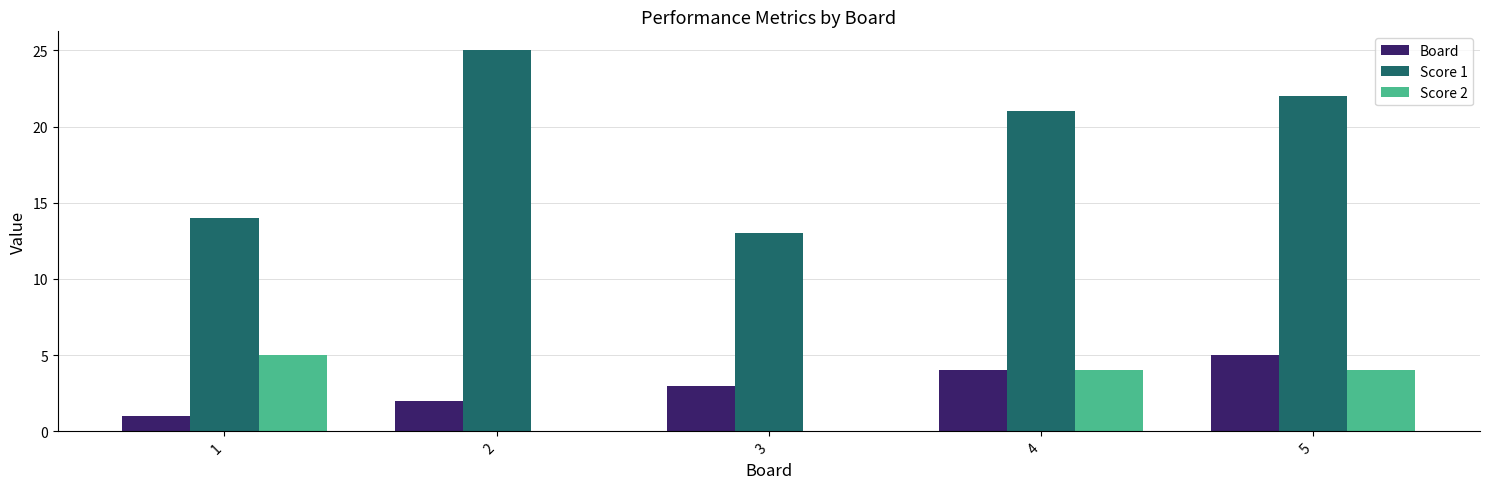

How many data points does each series have?

5